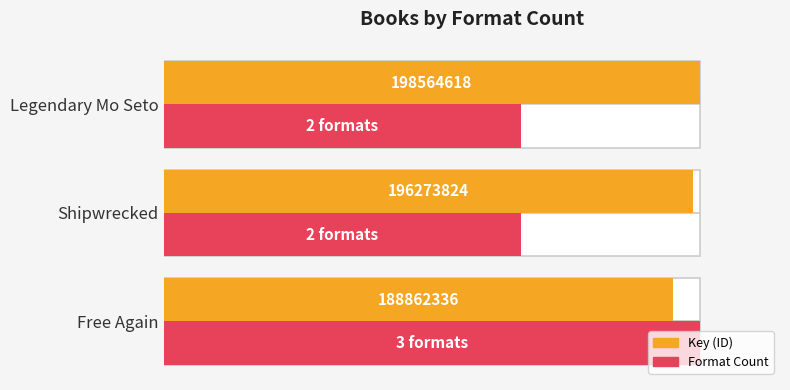

How many data points does each series have?

3